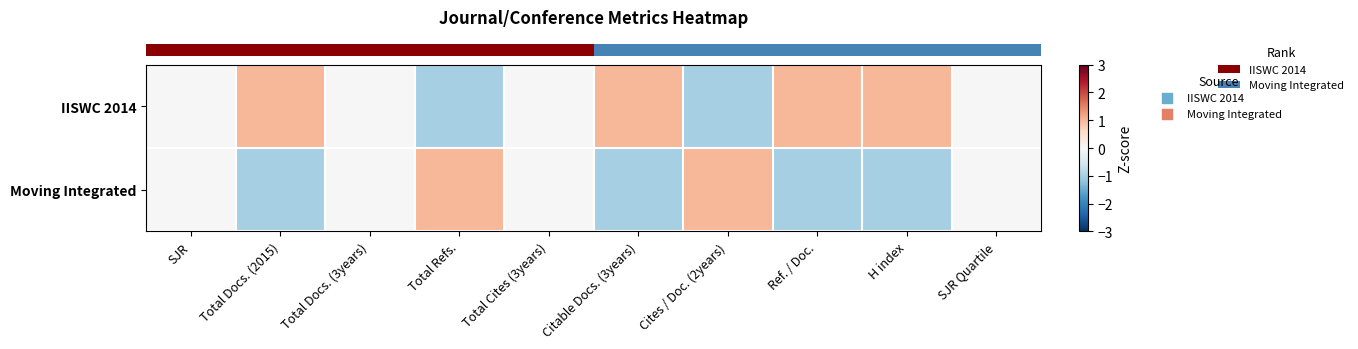

What is the smallest value displayed?

-1